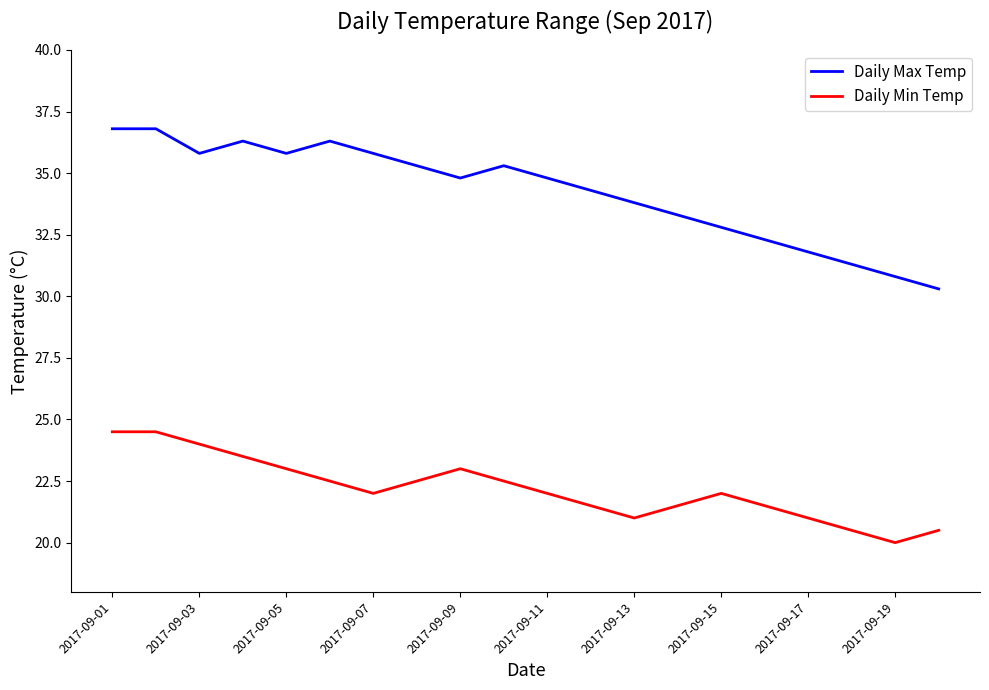

Which series has the widest spread of values?

Daily Max Temp